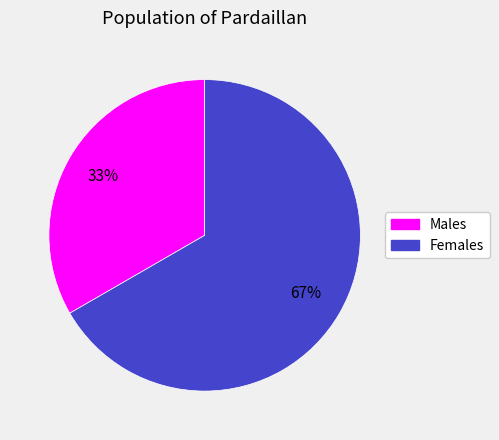

To the nearest percent, what is the average slice percentage?

50%